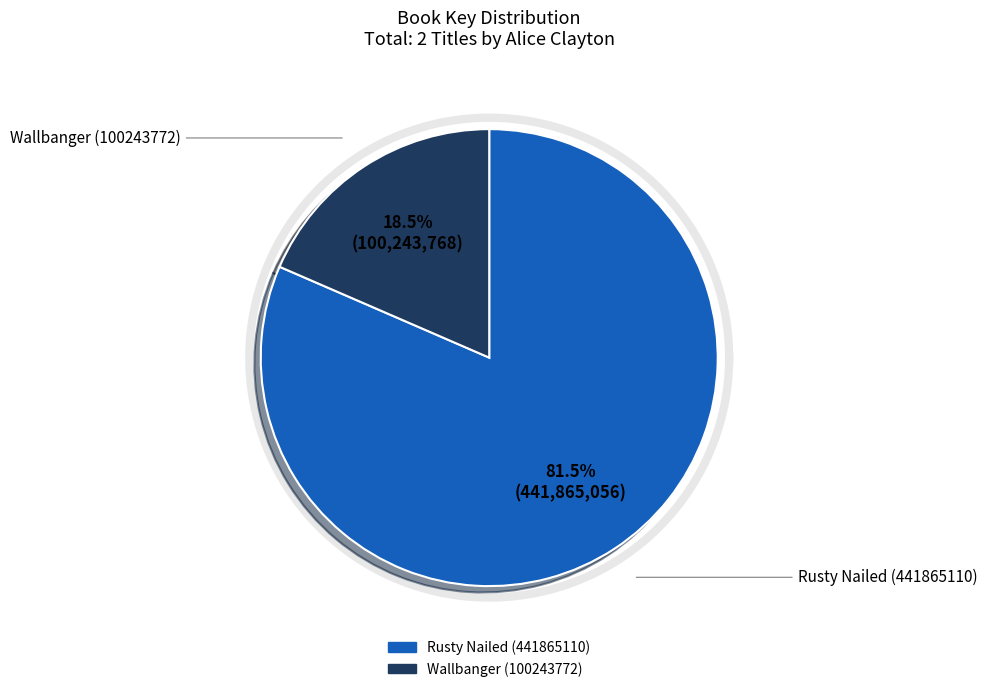

To the nearest percent, what is the difference between the largest and smallest slice percentages?

63%